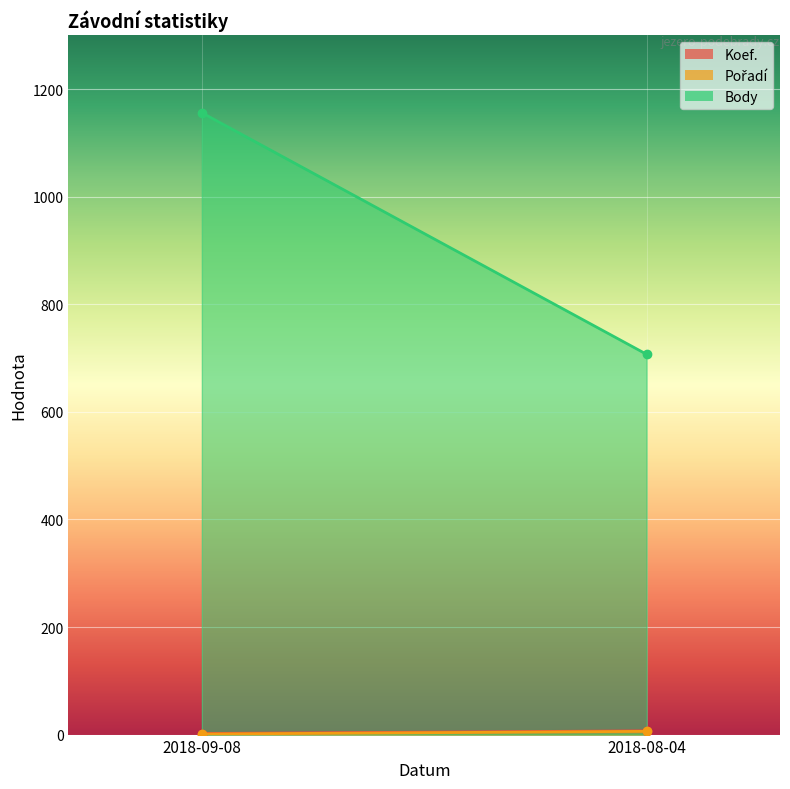

At which label does Koef. reach its peak?

2018-08-04